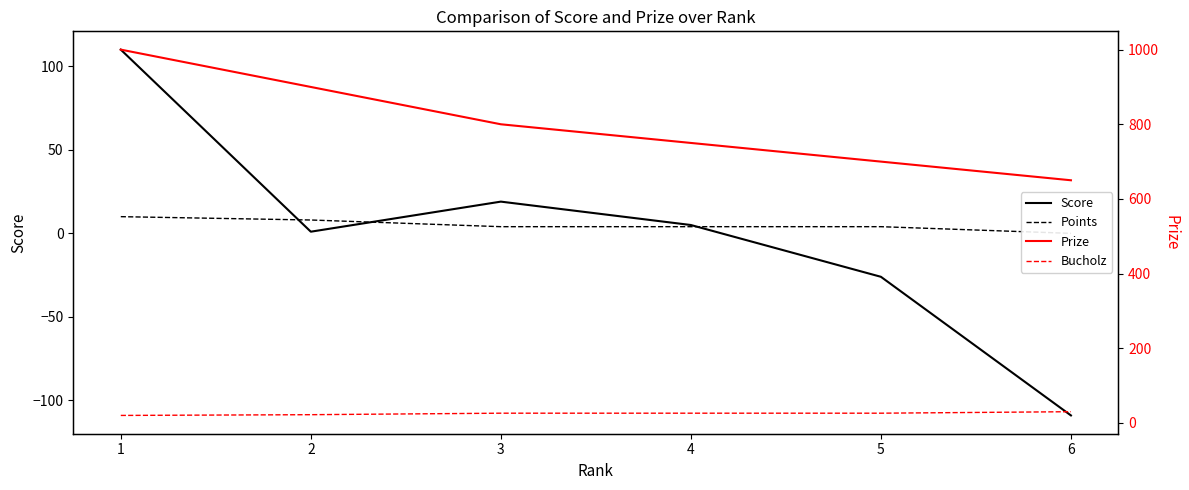

How many Bucholz values are between 22 and 26?

4